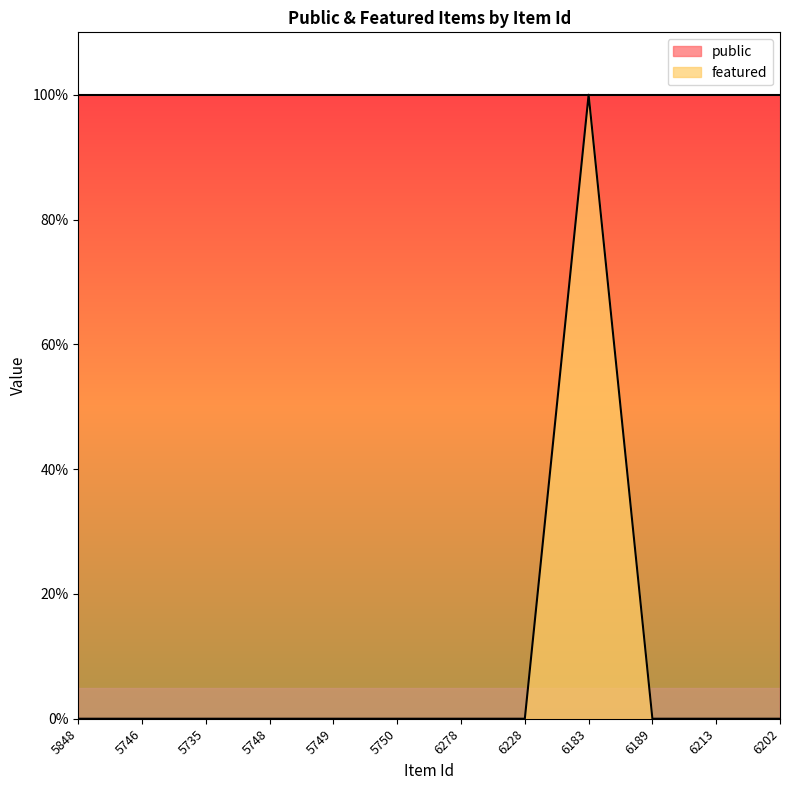

What is the label of the 1st point from the left?

5848